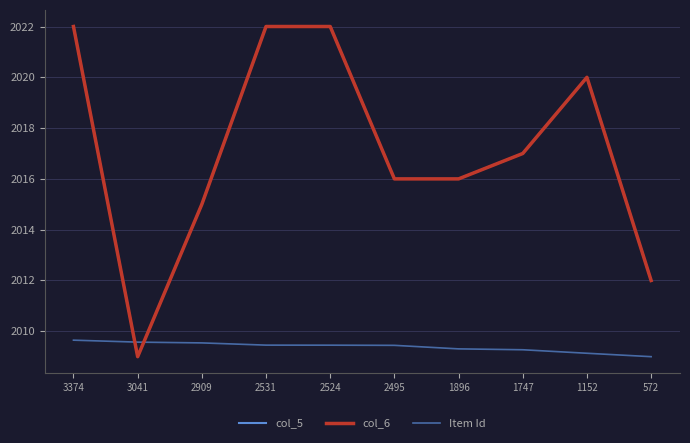

What is the difference between the maximum and minimum values in the col_5 series?

13.0